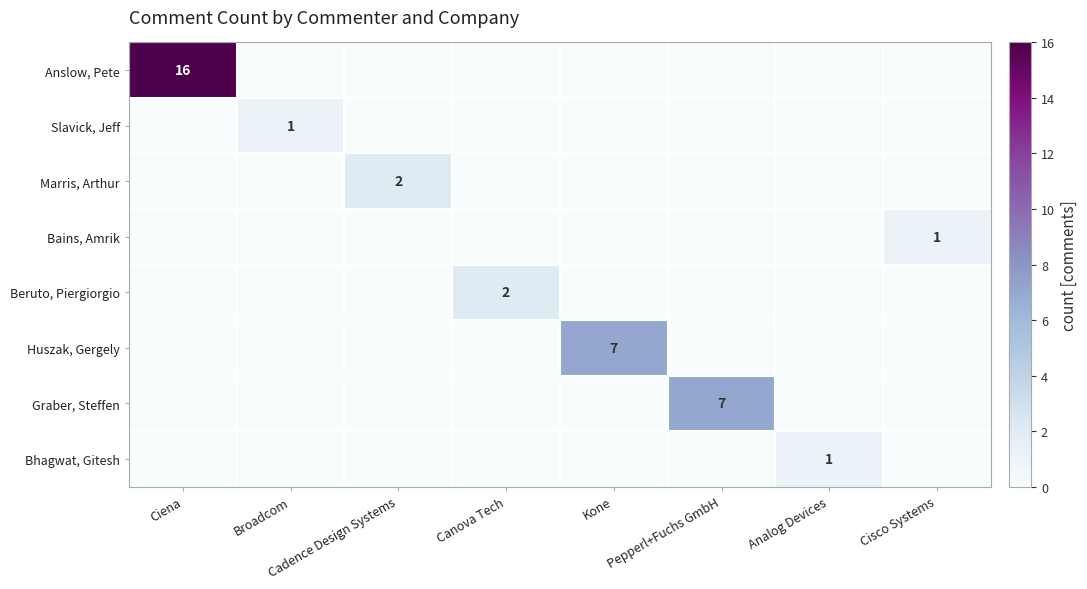

The value of Graber, Steffen at Pepperl+Fuchs GmbH is 7. True or false?

True